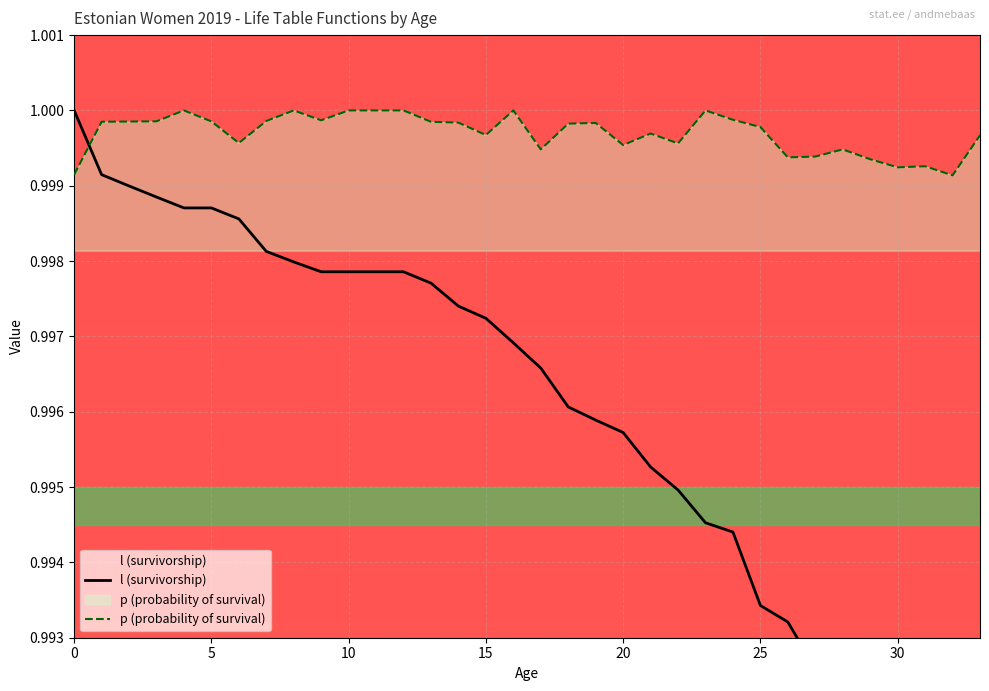

How many intersections are there between l (survivorship) and p (probability of survival)?

1